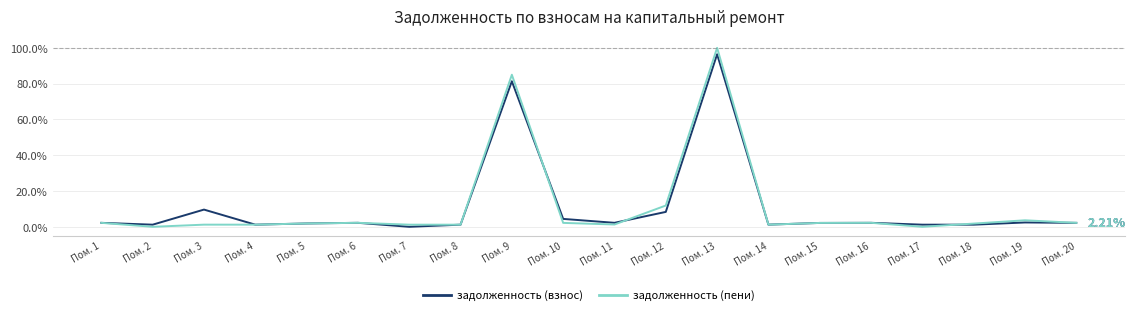

Which series has the widest spread of values?

задолженность (пени)